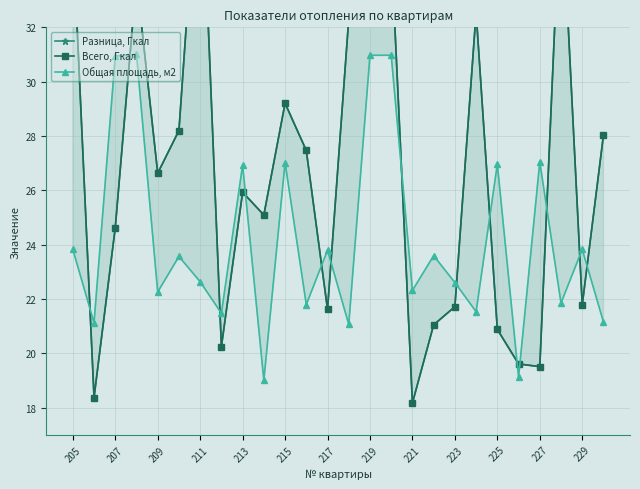

What is the value of the Всего, Гкал point at the 8th from the left?

20.2